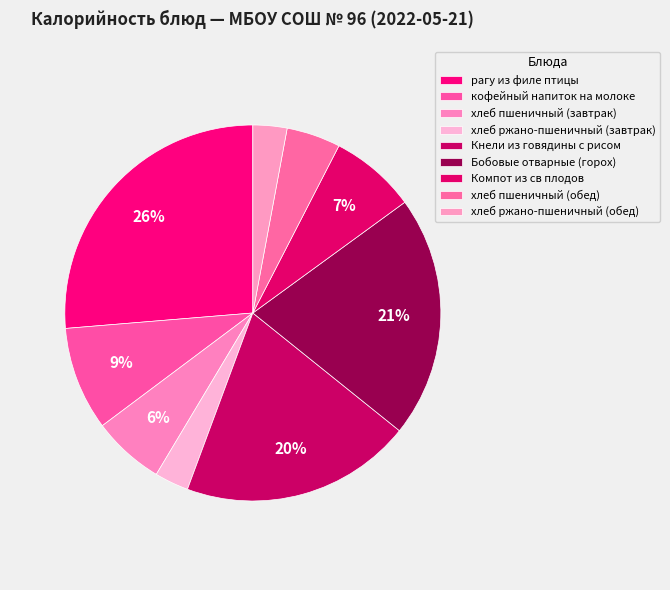

Count the number of slices in the pie.

9